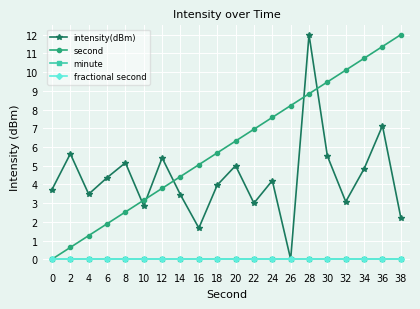

Does the chart have visible grid lines?

Yes